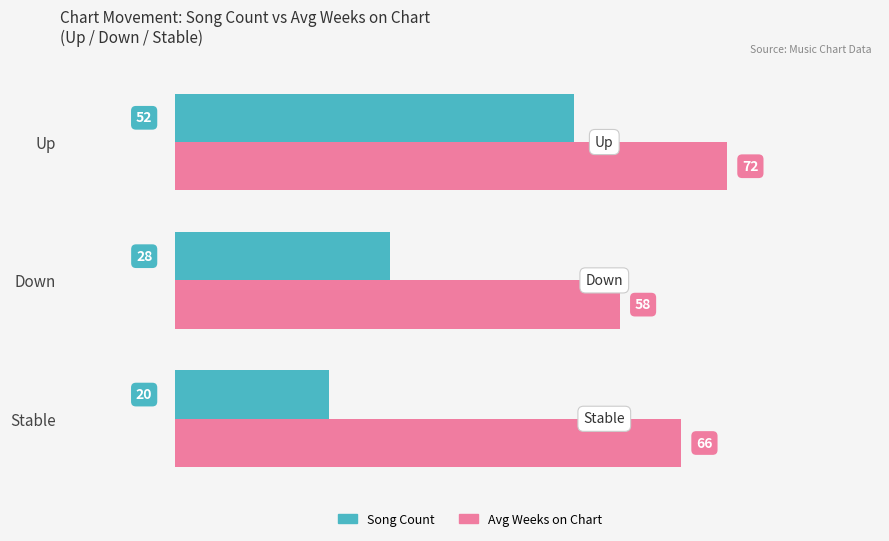

What is the approximate value of Avg Weeks on Chart at Down?

58